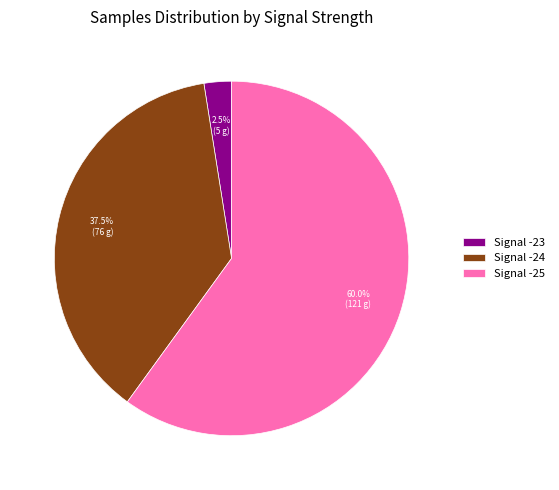

How many segments does this pie chart have?

3